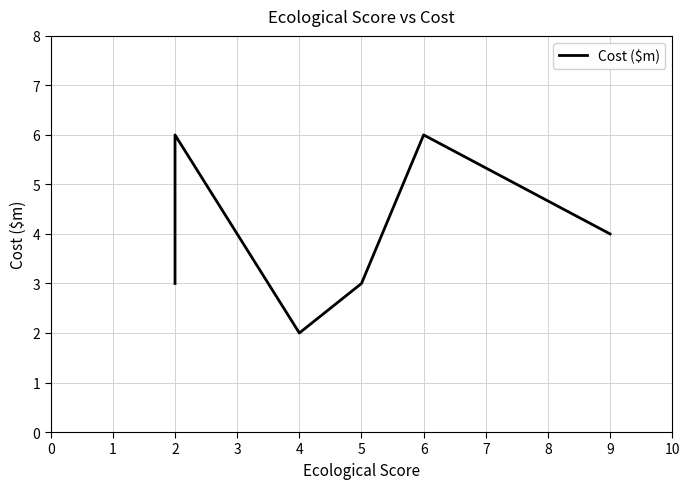

True or false: the data shows 3 at 5.

True